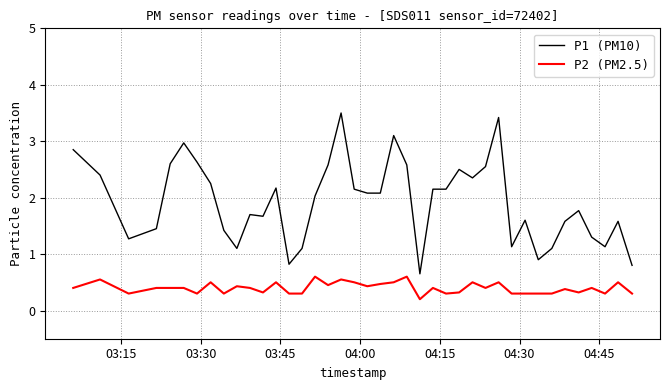

Which series has the largest total across all categories?

P1 (PM10)